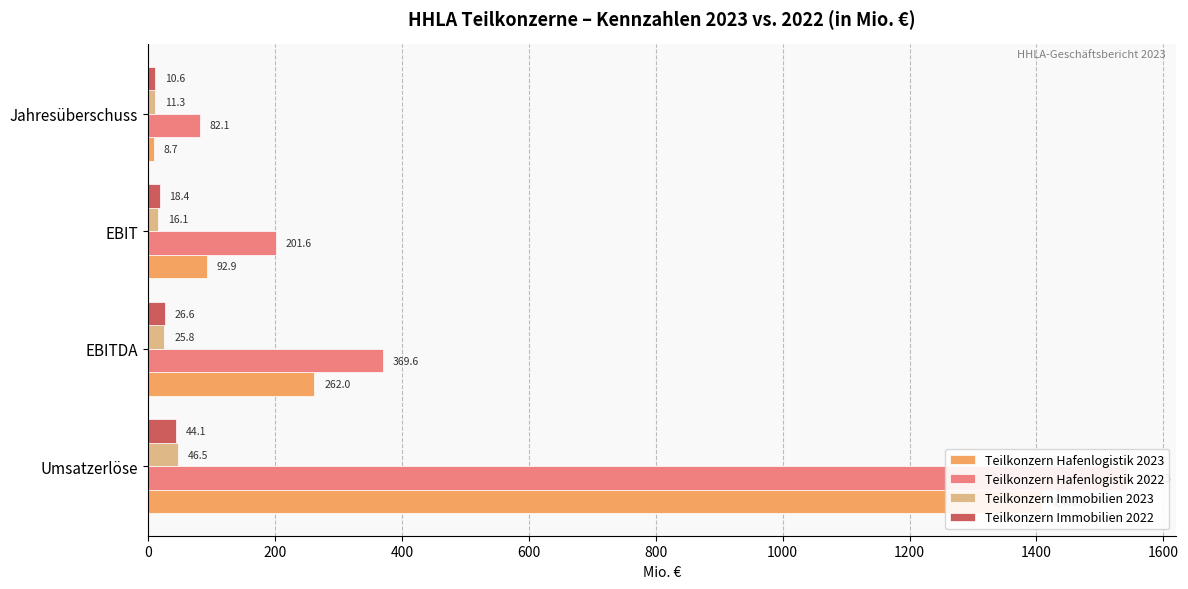

Which series has the largest range (max minus min)?

Teilkonzern Hafenlogistik 2022